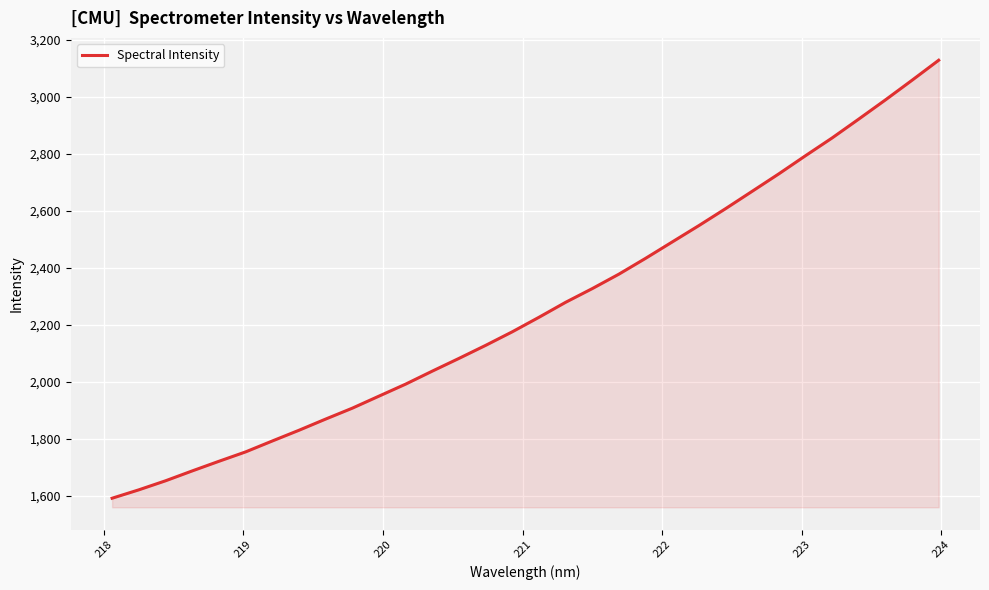

What is the maximum value shown in the chart?

3129.2